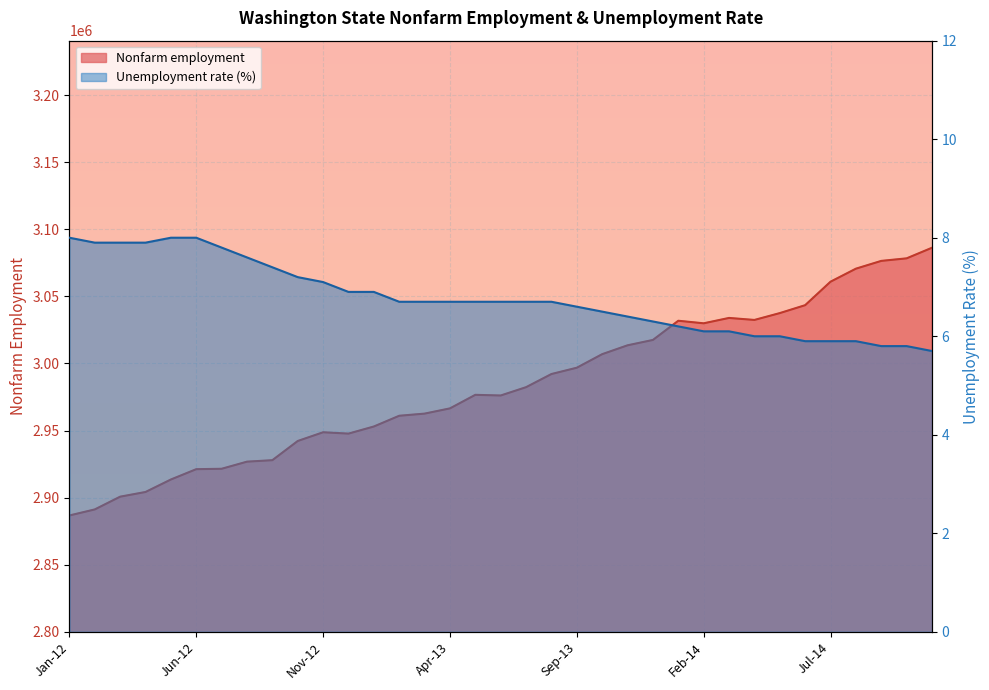

Reading left to right, extract all data points from this chart.

Nonfarm employment: Jan-12=2886700.0	Feb-12=2891200.0	Mar-12=2900700.0	Apr-12=2904200.0	May-12=2913500.0	Jun-12=2921200.0	Jul-12=2921500.0	Aug-12=2926800.0	Sep-12=2927900.0	Oct-12=2942200.0	Nov-12=2948700.0	Dec-12=2947700.0	Jan-13=2953000.0	Feb-13=2961000.0	Mar-13=2962600.0	Apr-13=2966500.0	May-13=2976600.0	Jun-13=2976100.0	Jul-13=2982300.0	Aug-13=2992100.0	Sep-13=2996800.0	Oct-13=3006900.0	Nov-13=3013500.0	Dec-13=3017500.0	Jan-14=3031800.0	Feb-14=3029900.0	Mar-14=3033900.0	Apr-14=3032400.0	May-14=3037500.0	Jun-14=3043400.0	Jul-14=3060900.0	Aug-14=3070600.0	Sep-14=3076400.0	Oct-14=3078300.0	Nov-14=3086200.0
Unemployment rate: Jan-12=8.0	Feb-12=7.9	Mar-12=7.9	Apr-12=7.9	May-12=8.0	Jun-12=8.0	Jul-12=7.8	Aug-12=7.6	Sep-12=7.4	Oct-12=7.2	Nov-12=7.1	Dec-12=6.9	Jan-13=6.9	Feb-13=6.7	Mar-13=6.7	Apr-13=6.7	May-13=6.7	Jun-13=6.7	Jul-13=6.7	Aug-13=6.7	Sep-13=6.6	Oct-13=6.5	Nov-13=6.4	Dec-13=6.3	Jan-14=6.2	Feb-14=6.1	Mar-14=6.1	Apr-14=6.0	May-14=6.0	Jun-14=5.9	Jul-14=5.9	Aug-14=5.9	Sep-14=5.8	Oct-14=5.8	Nov-14=5.7